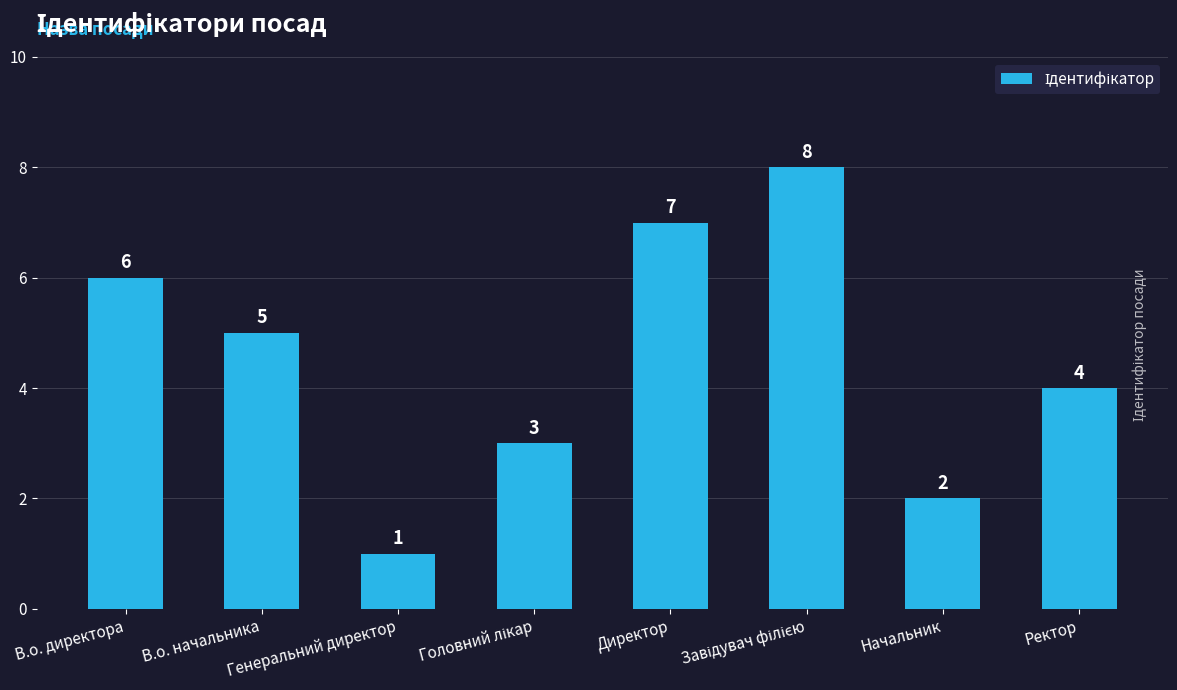

Where does the data first go above 5?

В.о. директора